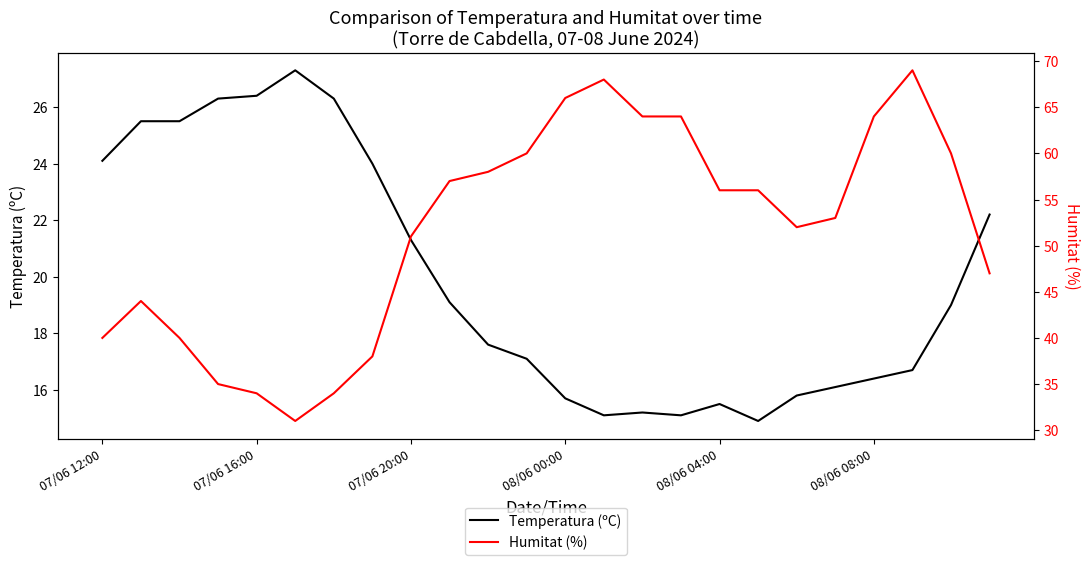

How many interior local peaks does the Humitat (%) series have?

3